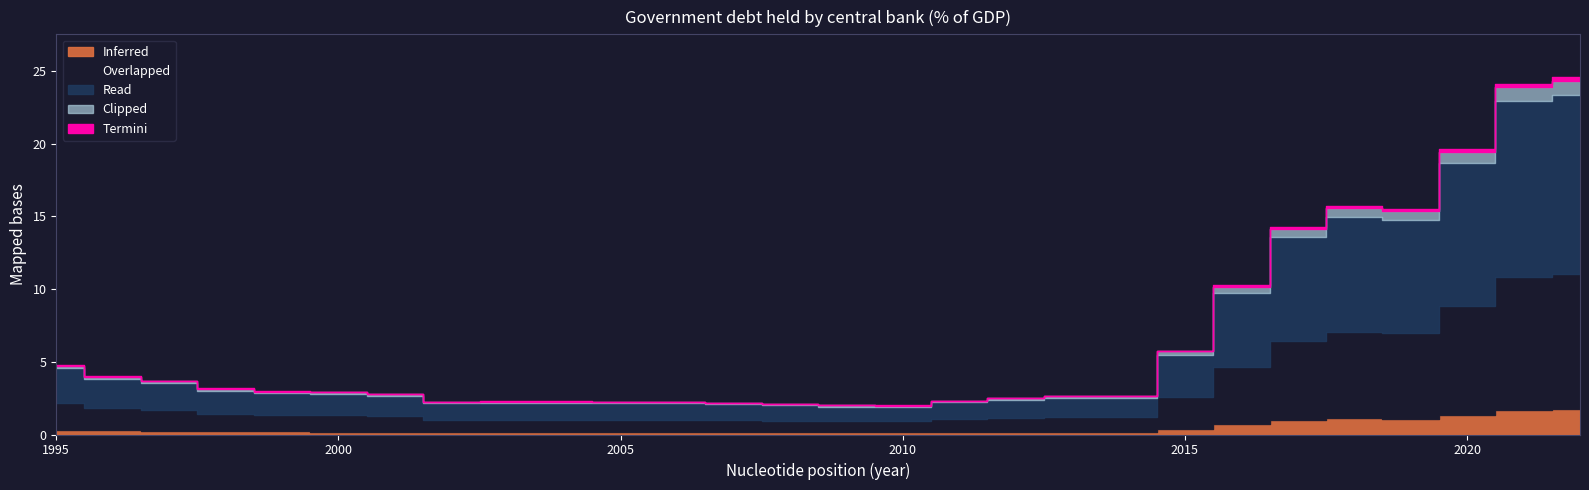

At which label does the data first exceed 2?

1995